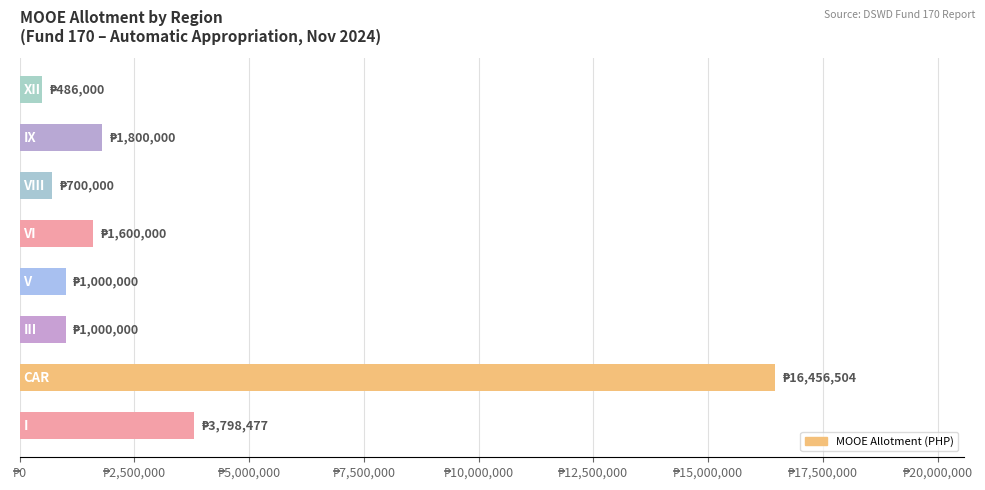

What is the maximum value shown in the chart?

16456504